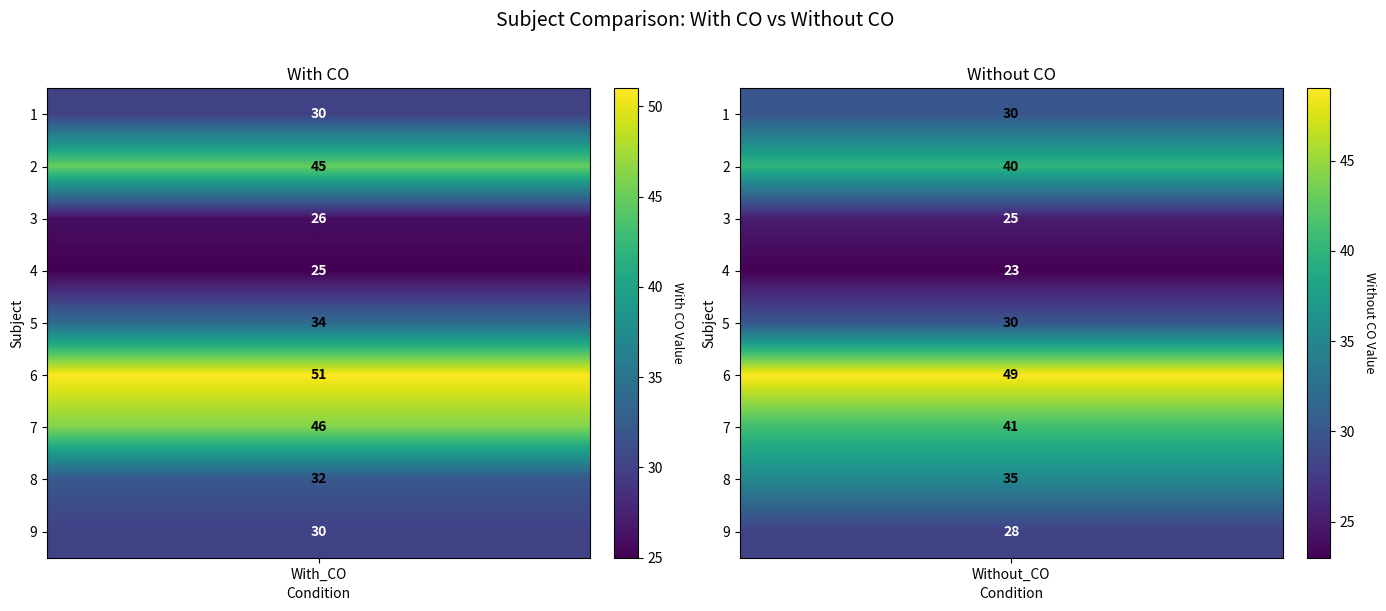

What is the minimum value for 7?

41